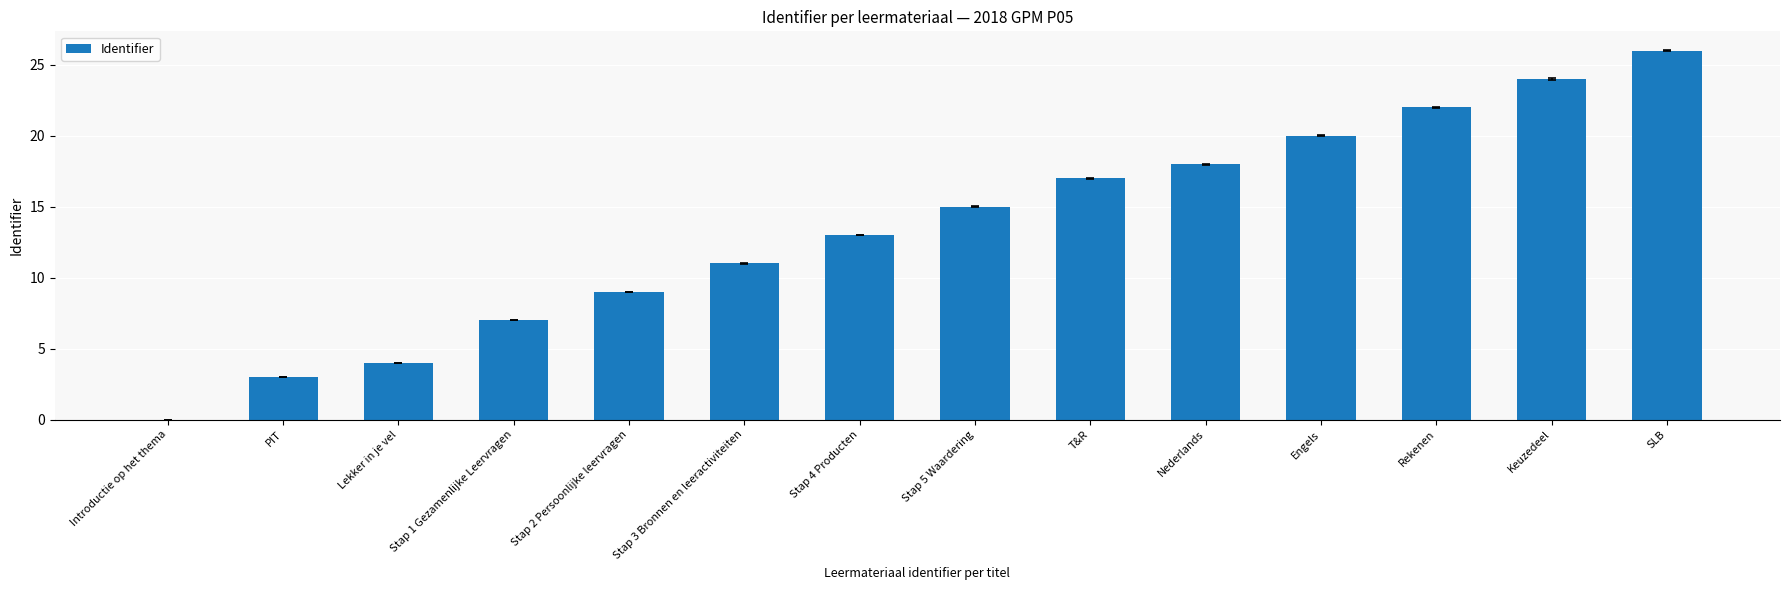

The value at Rekenen is 22. True or false?

True